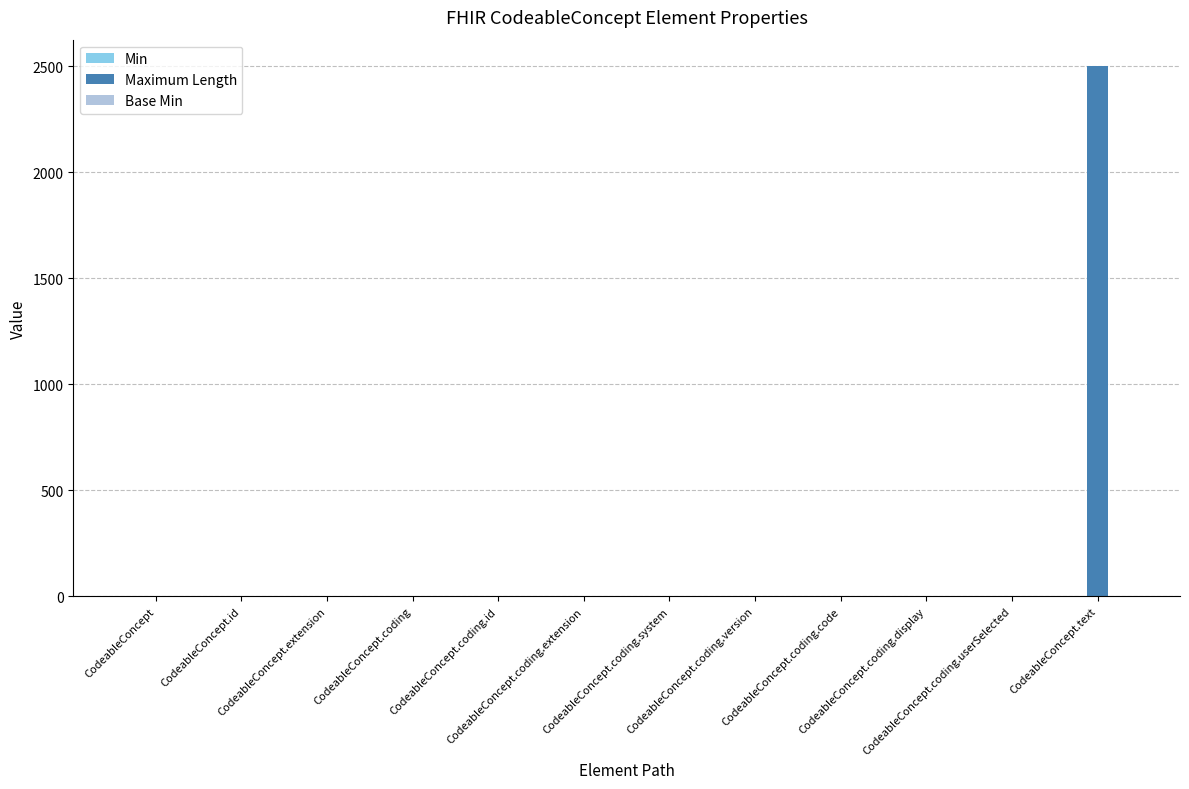

Which series has the largest total across all categories?

Maximum Length